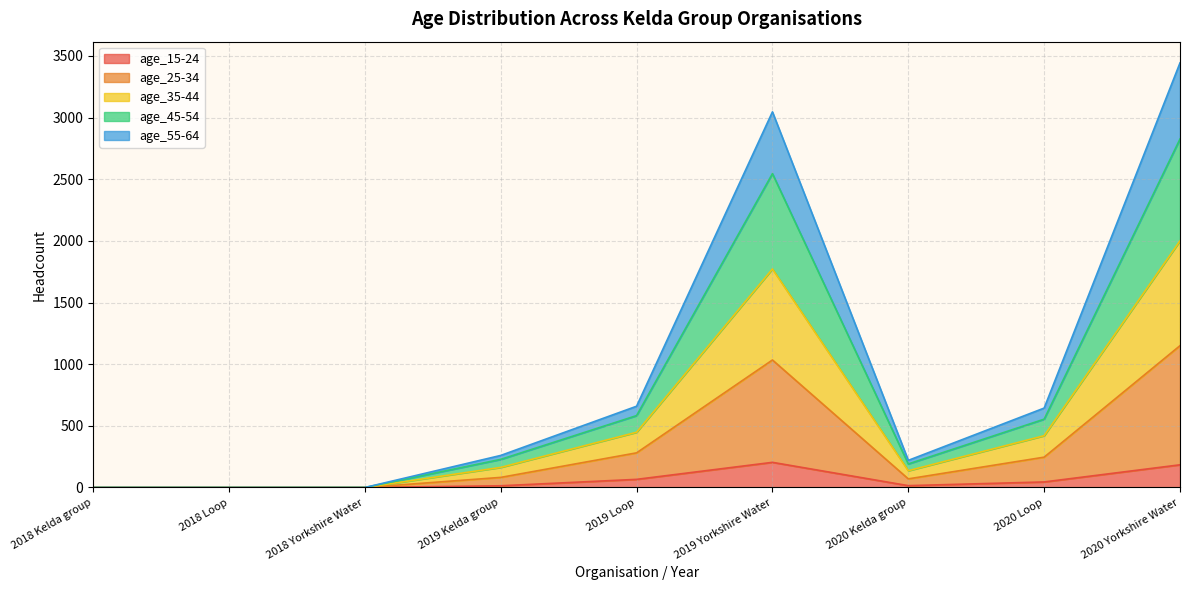

What is the label of the 9th point from the right?

2018 Kelda group